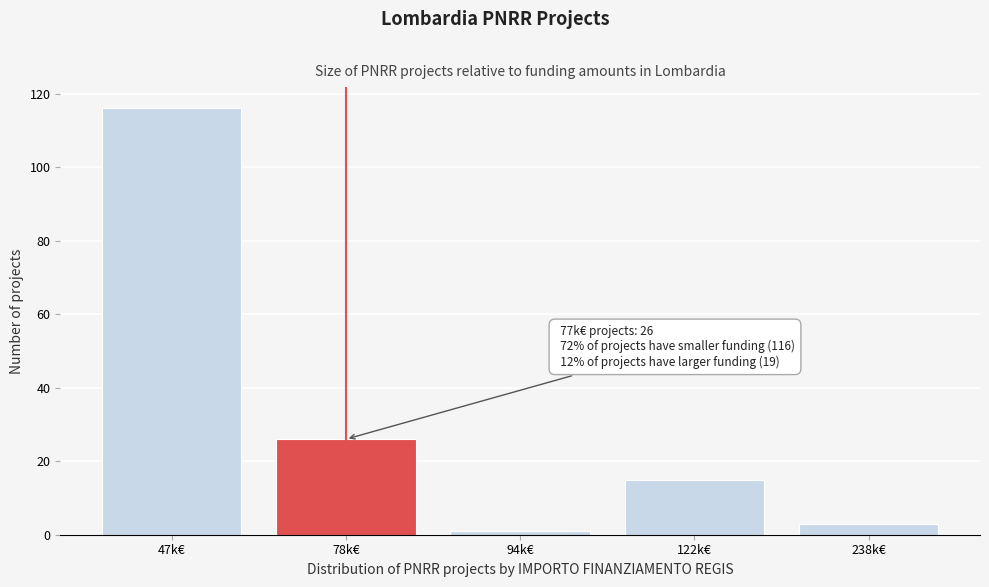

Reading left to right, what are all the values shown in this chart?

47k€=116	78k€=26	94k€=1	122k€=15	238k€=3